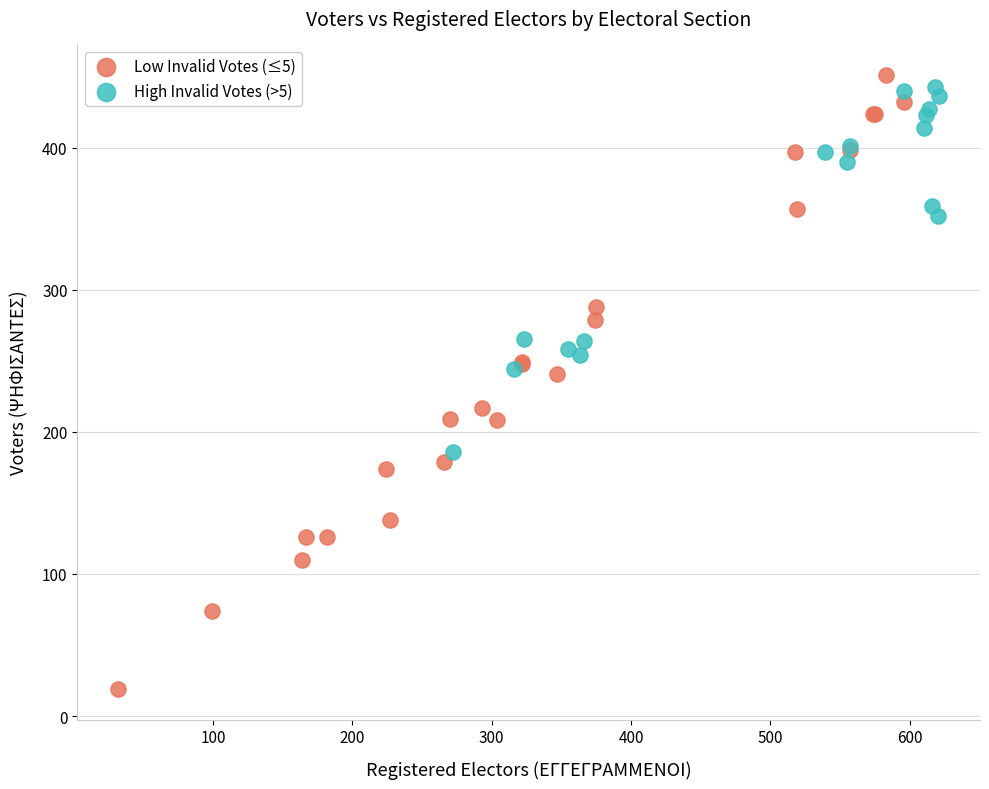

Which series has the largest Y range (max minus min)?

Low Invalid Votes (≤5)